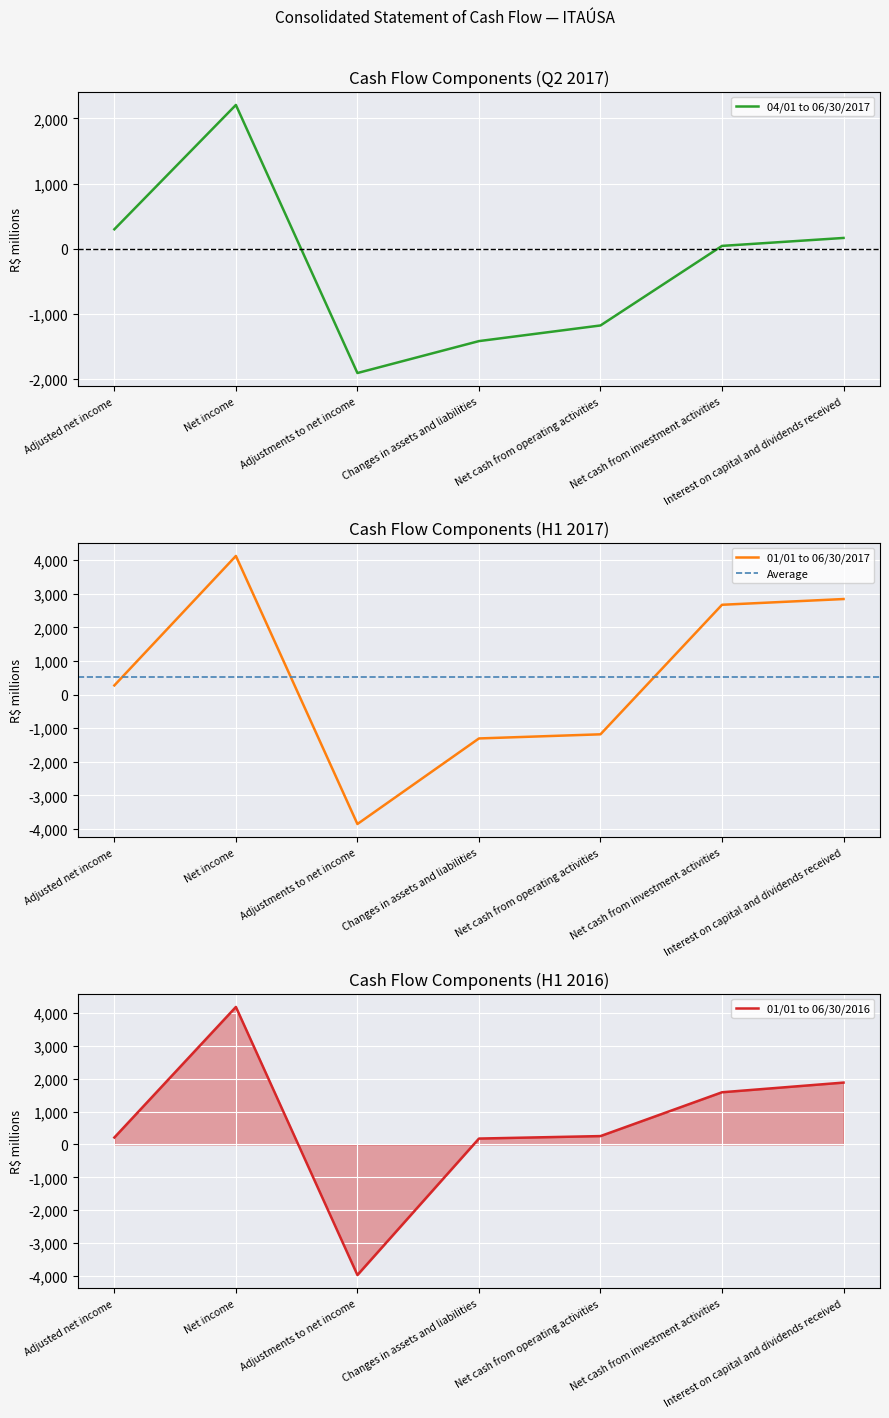

What is the difference between the maximum and minimum values in the 01/01 to 06/30/2016 series?

8148